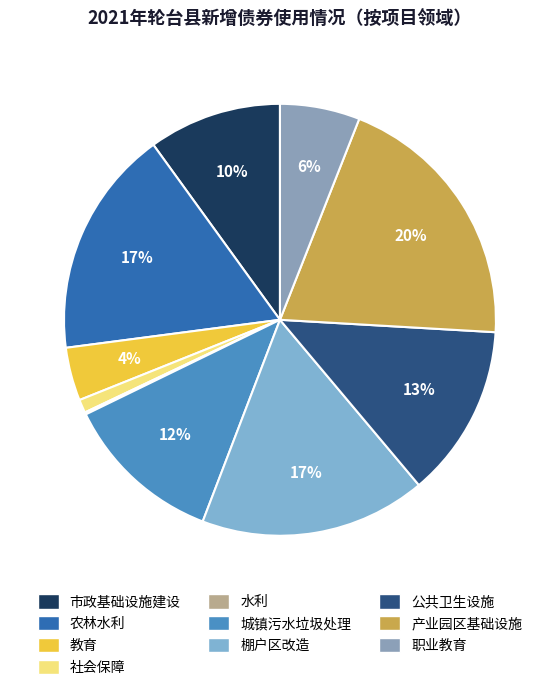

To the nearest percent, what is the average slice percentage?

10%